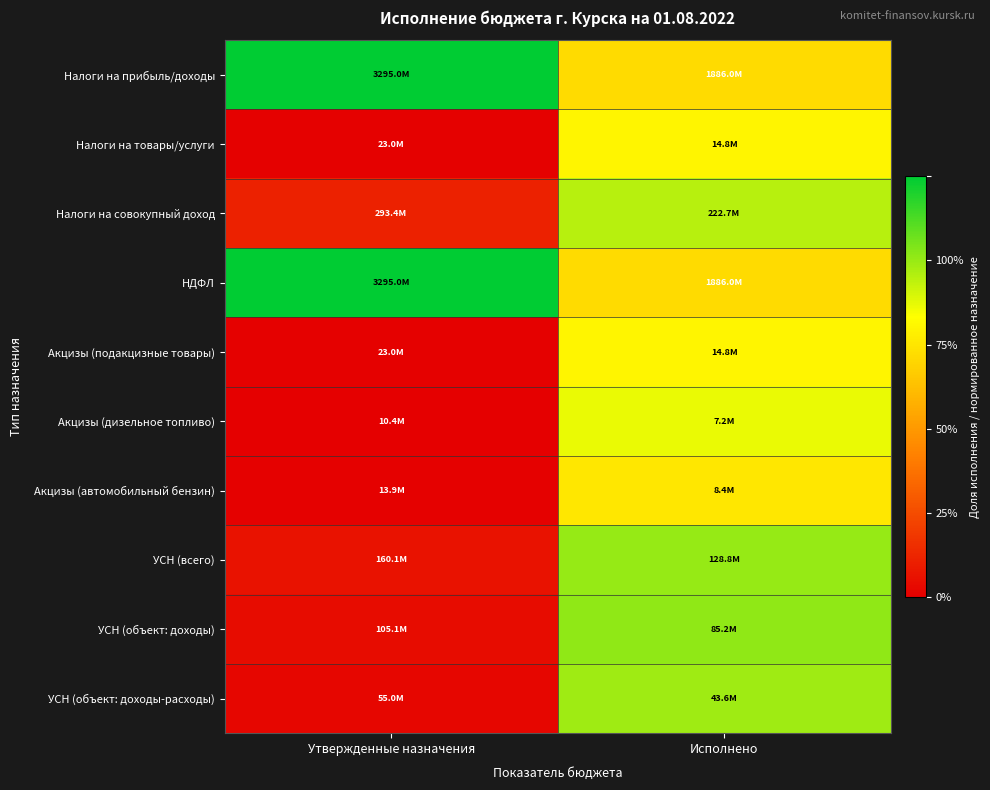

Reading left to right, extract all data points from this chart.

Налоги на прибыль/доходы: Утвержденные назначения=1.0	Исполнено=0.6
Налоги на товары/услуги: Утвержденные назначения=0.0	Исполнено=0.6
Налоги на совокупный доход: Утвержденные назначения=0.1	Исполнено=0.8
НДФЛ: Утвержденные назначения=1.0	Исполнено=0.6
Акцизы (подакцизные товары): Утвержденные назначения=0.0	Исполнено=0.6
Акцизы (дизельное топливо): Утвержденные назначения=0.0	Исполнено=0.7
Акцизы (автомобильный бензин): Утвержденные назначения=0.0	Исполнено=0.6
УСН (всего): Утвержденные назначения=0.0	Исполнено=0.8
УСН (объект: доходы): Утвержденные назначения=0.0	Исполнено=0.8
УСН (объект: доходы-расходы): Утвержденные назначения=0.0	Исполнено=0.8